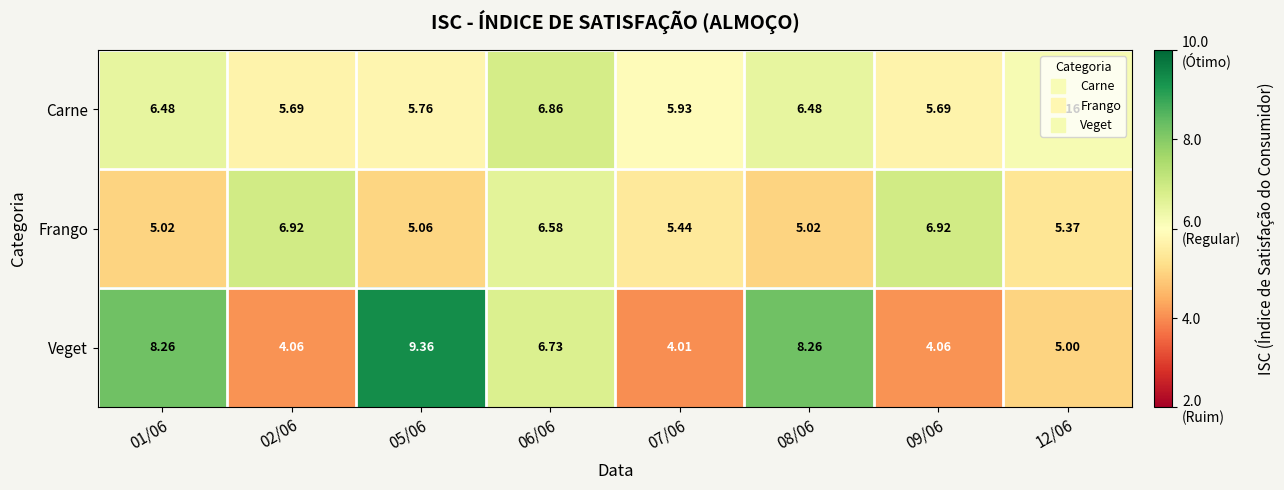

Is the value of Frango at 06/06 greater than the value of Carne at 01/06?

Yes